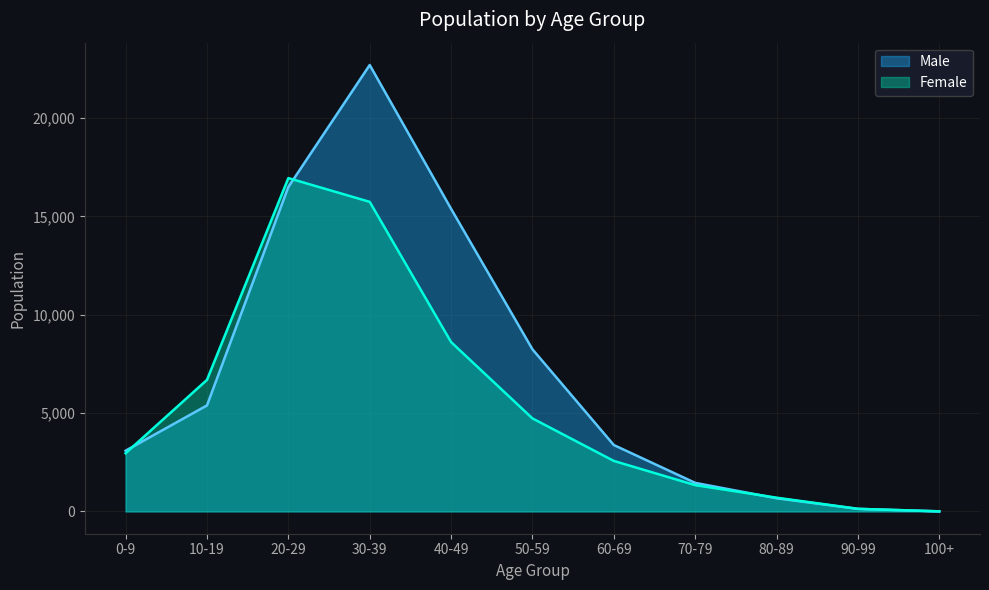

What is the label of the 10th point from the right?

10-19